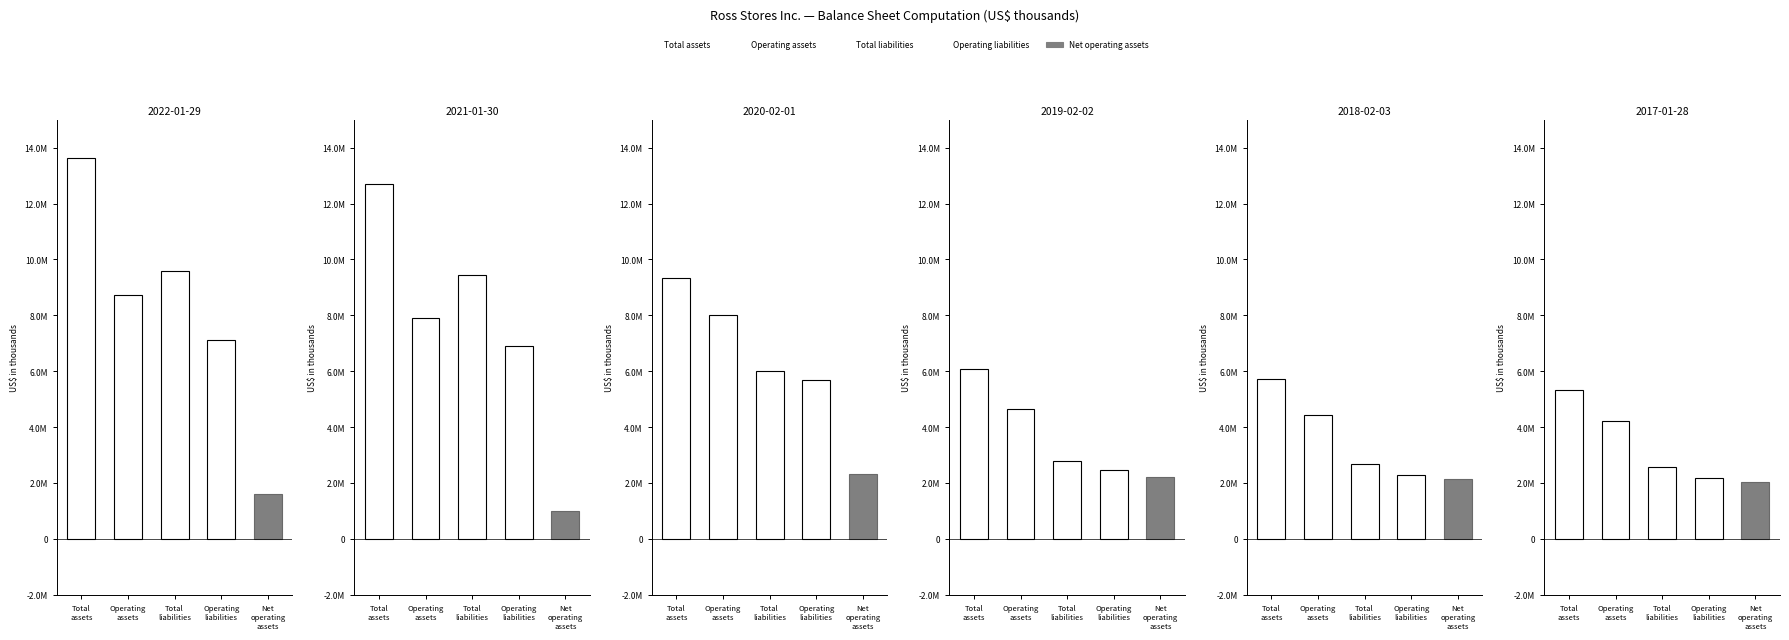

Between 2020-02-01 and 2018-02-03, which series saw the biggest shift?

Total assets